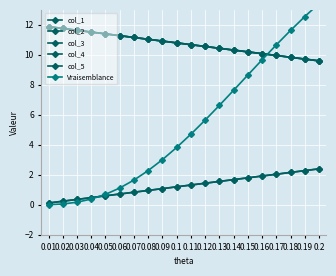

At which label is col_2 closest to 10?

0.17